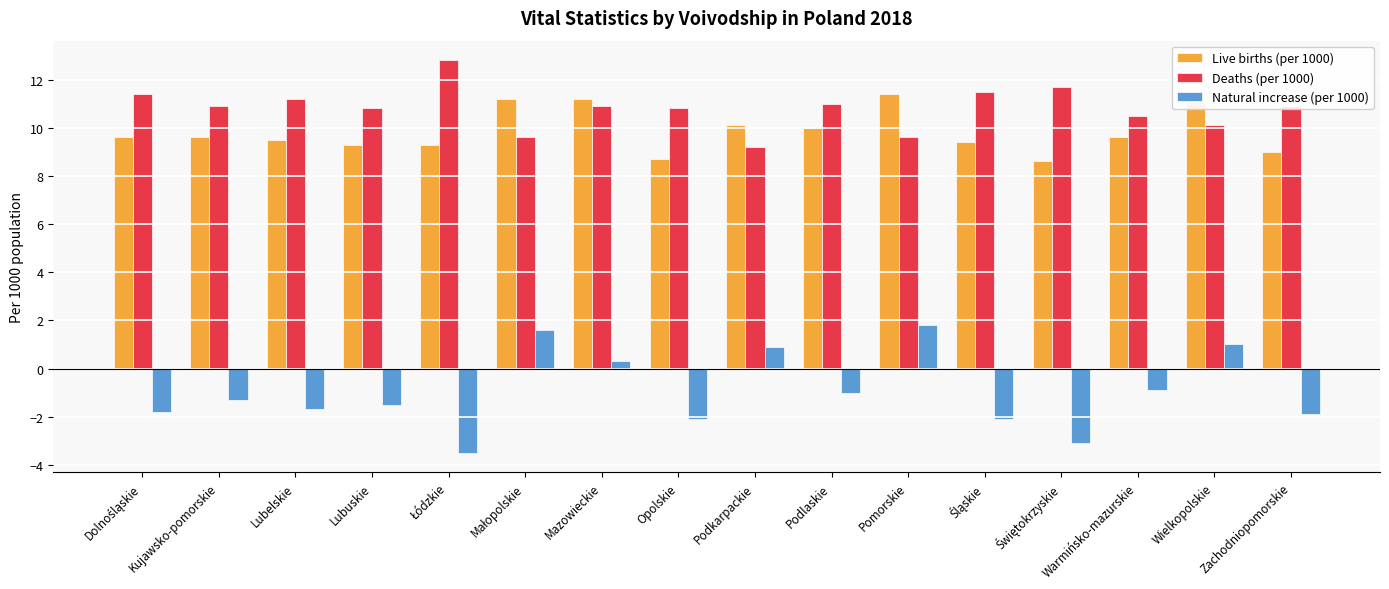

What value does the Deaths (per 1000) series have at Lubelskie?

11.2